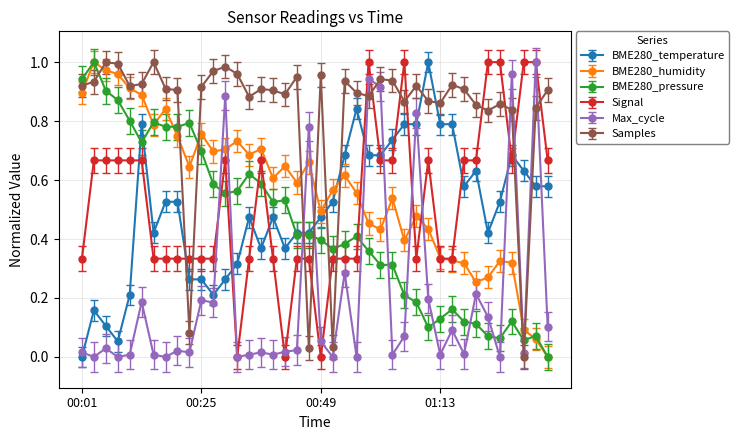

True or false: Signal has more than 2 interior local peaks.

True